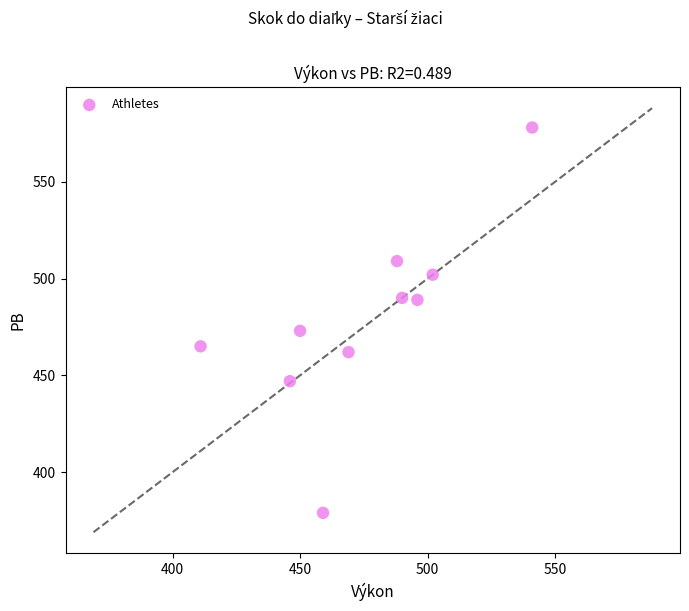

What Y value in the scatter plot is closest to 478?

473